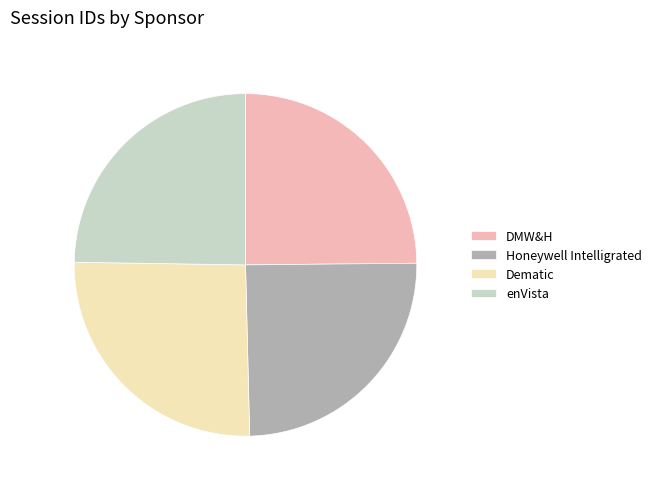

Is it true that enVista is 25% of the pie?

True